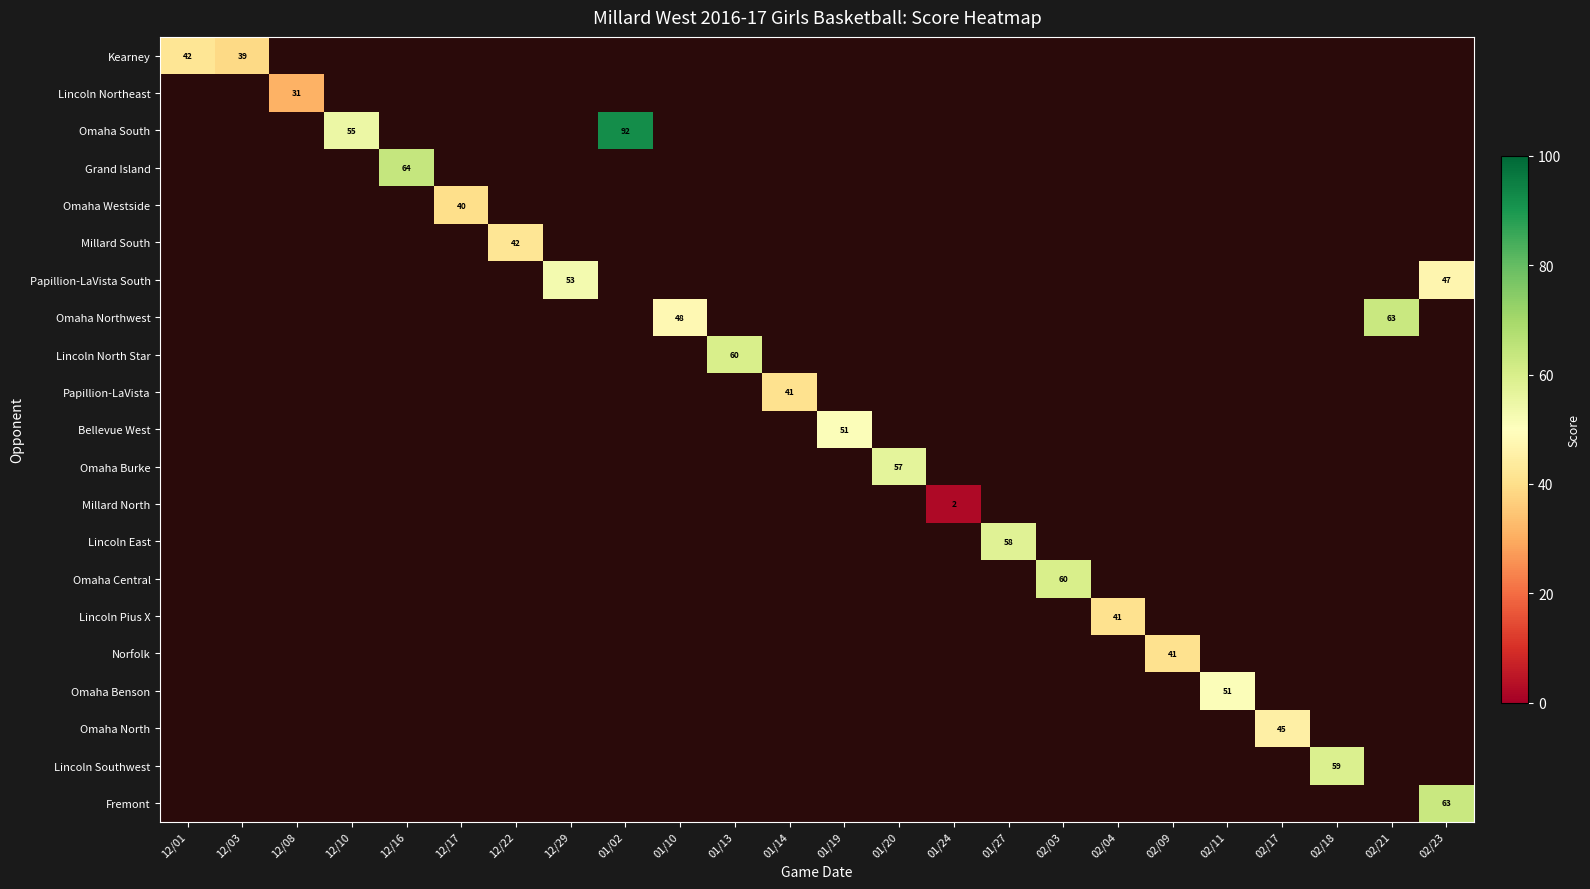

Which category has the highest value across all series?

01/02